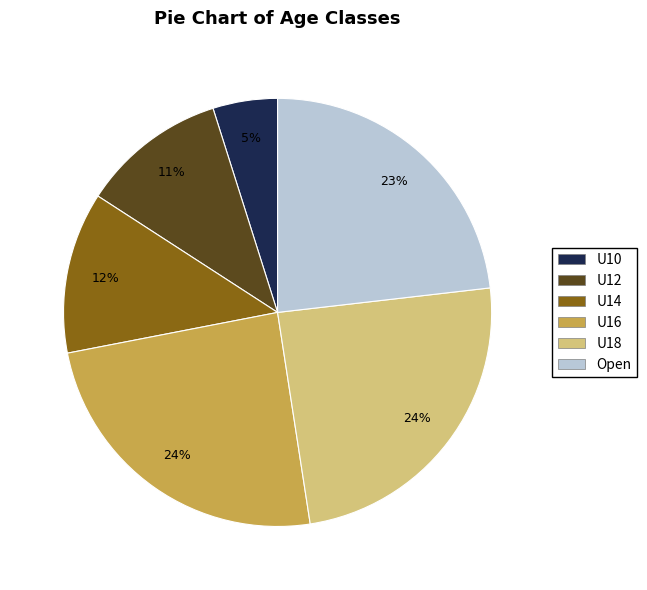

Between U10 and Open, which is larger?

Open